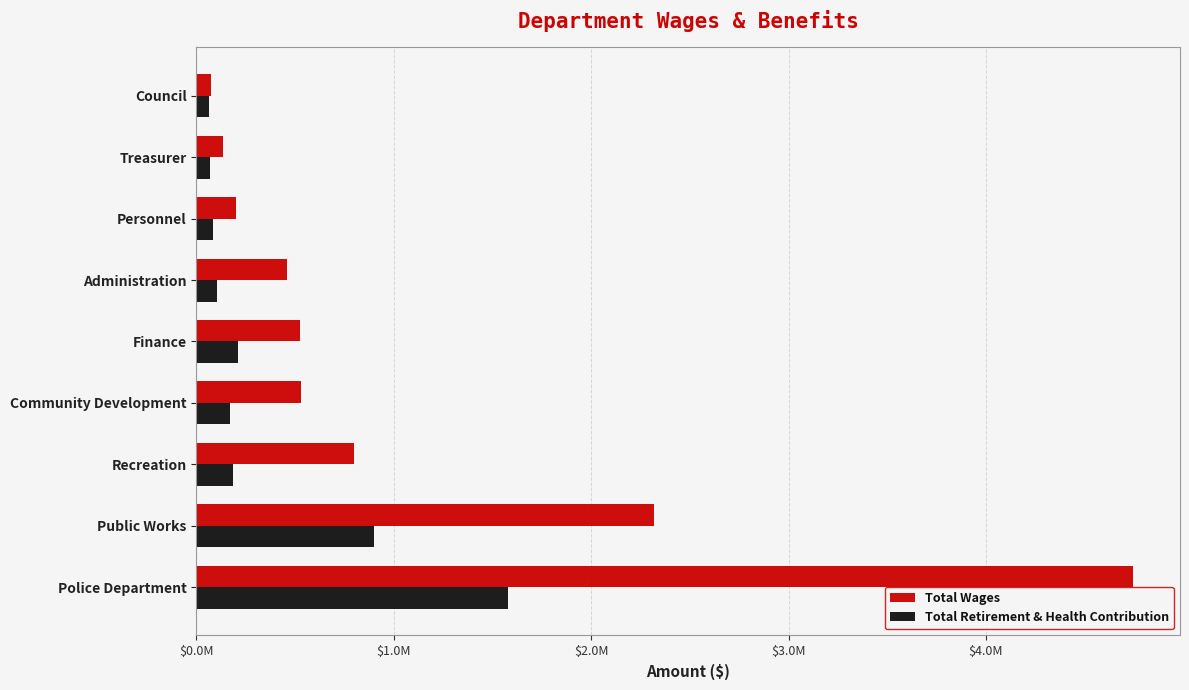

What are all the series names shown in the legend?

Total Wages, Total Retirement & Health Contribution